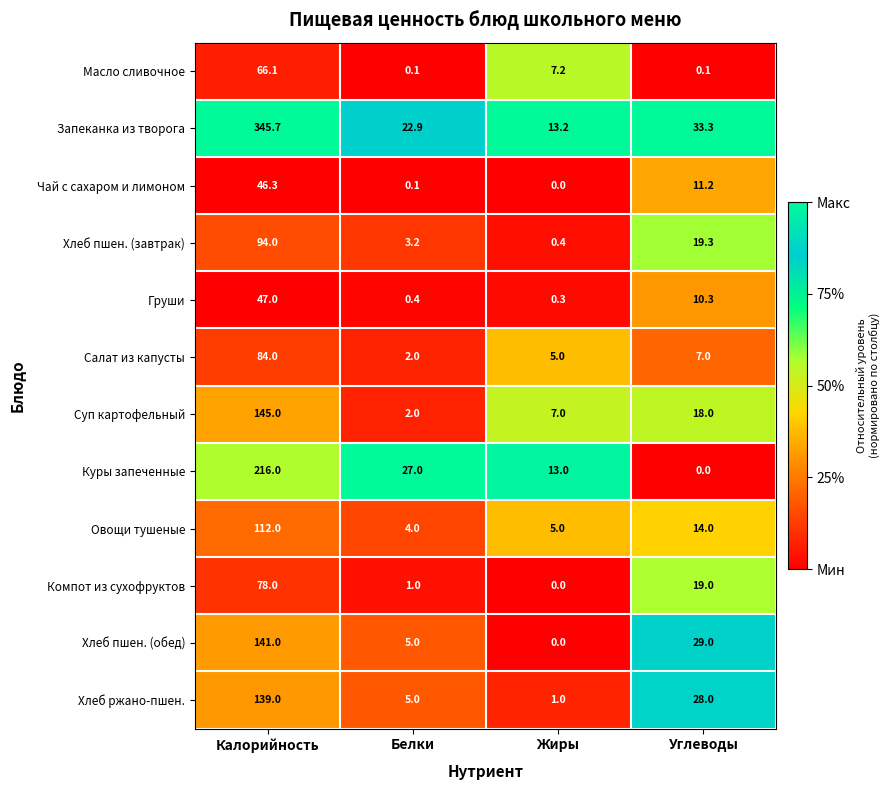

The Компот из сухофруктов series shows -26.6 at Жиры. True or false?

False